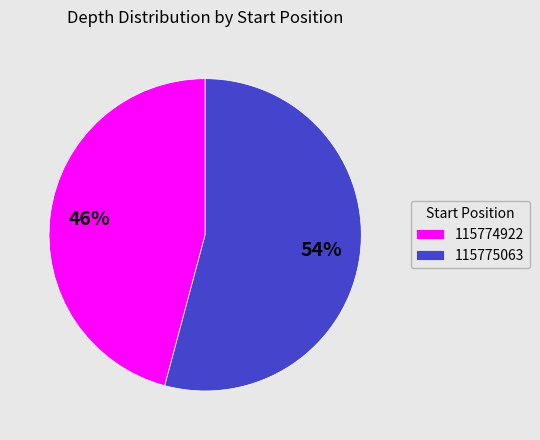

Does any single category account for the majority?

Yes